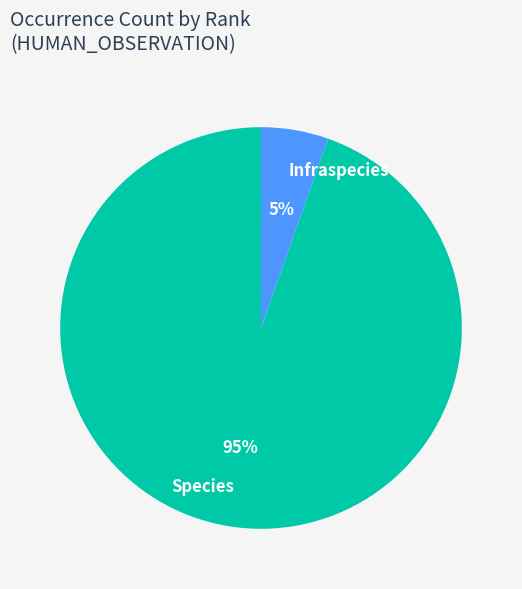

What is the majority slice?

Species